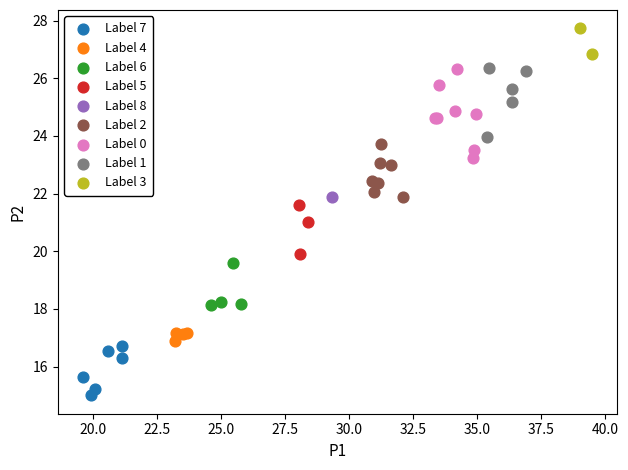

Which series contains the lowest Y value?

Label 7